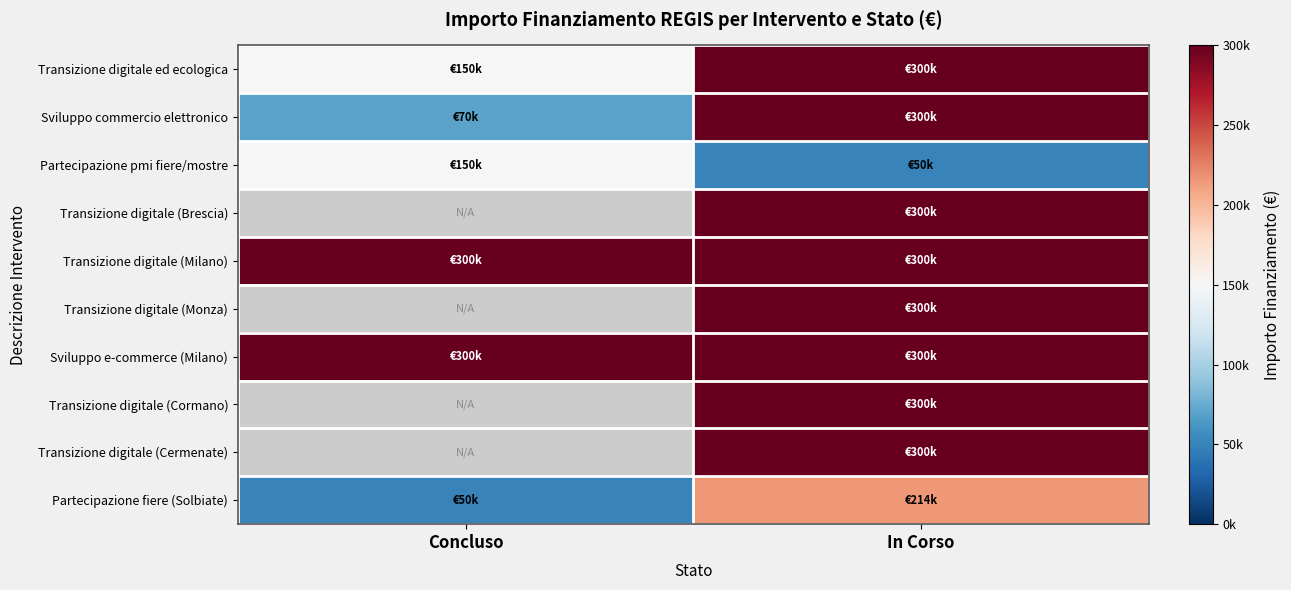

Which category has the lowest value in the Partecipazione pmi fiere/mostre series?

In Corso